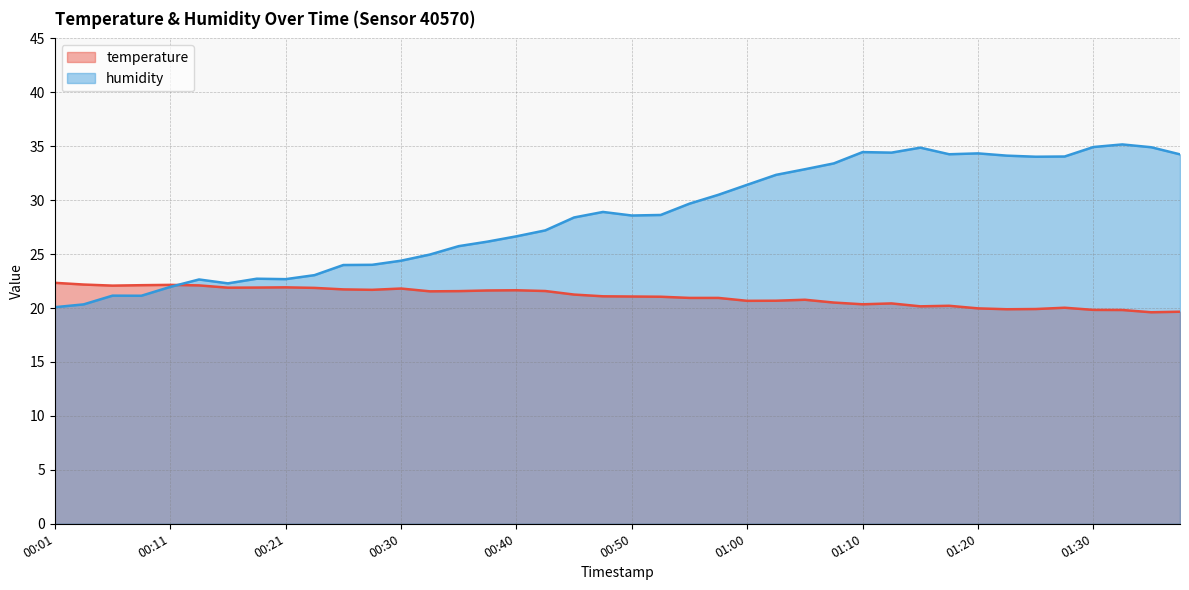

Which series changed the most between 01:12 and 01:37?

temperature